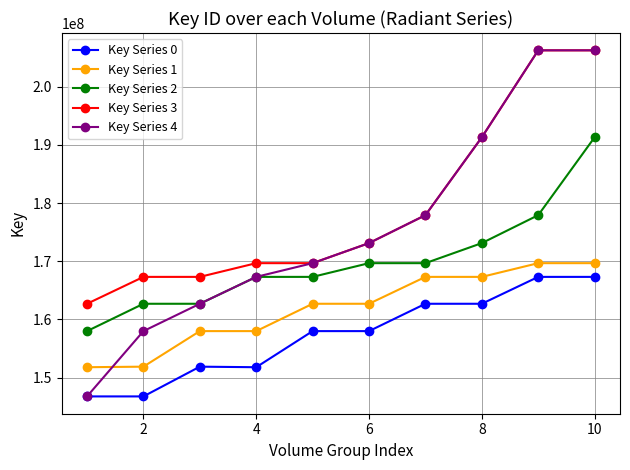

What is the value of the Key Series 3 point at the 8th from the left?

191298507